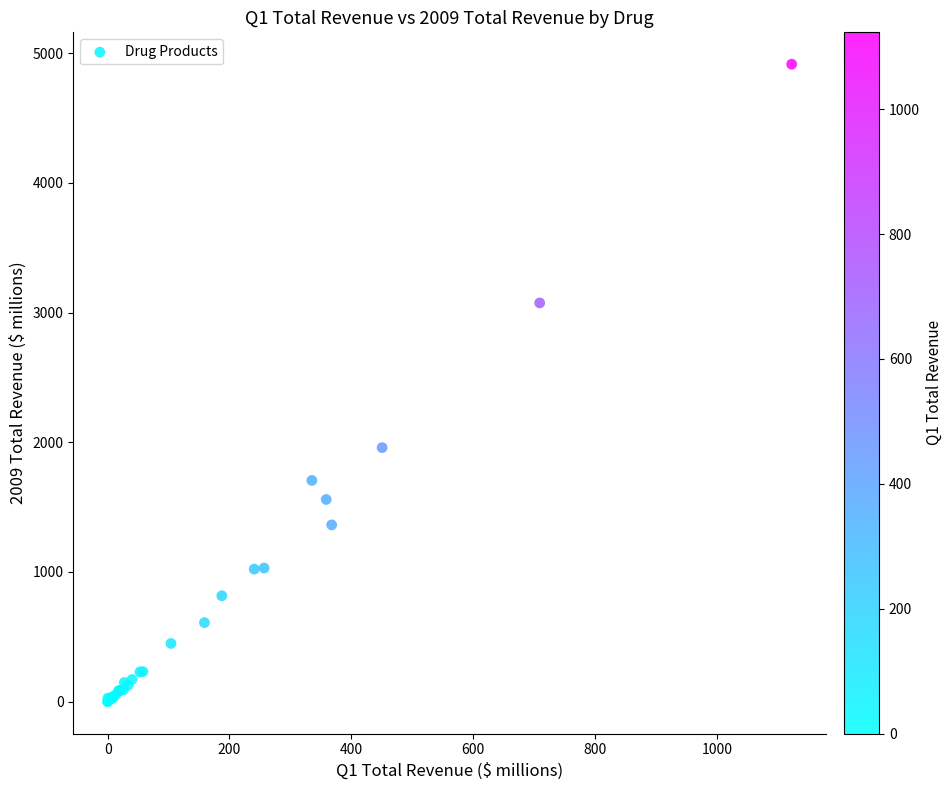

What Y value in the scatter plot is closest to 2457?

1959.0